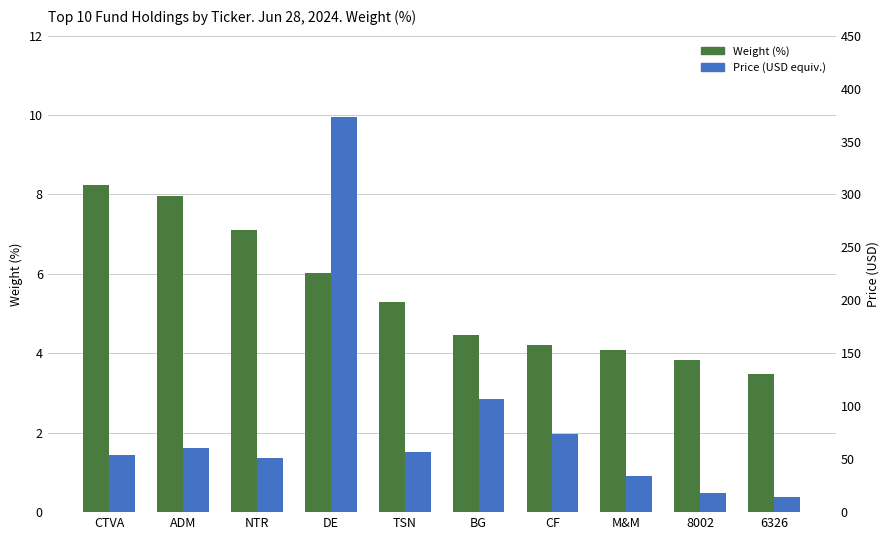

Reading left to right, list all the values displayed in this chart.

Weight (%): CTVA=8.2	ADM=8.0	NTR=7.1	DE=6.0	TSN=5.3	BG=4.5	CF=4.2	M&M=4.1	8002=3.8	6326=3.5
Price (USD equiv.): CTVA=53.9	ADM=60.5	NTR=50.9	DE=373.6	TSN=57.1	BG=106.8	CF=74.1	M&M=34.4	8002=18.5	6326=14.0